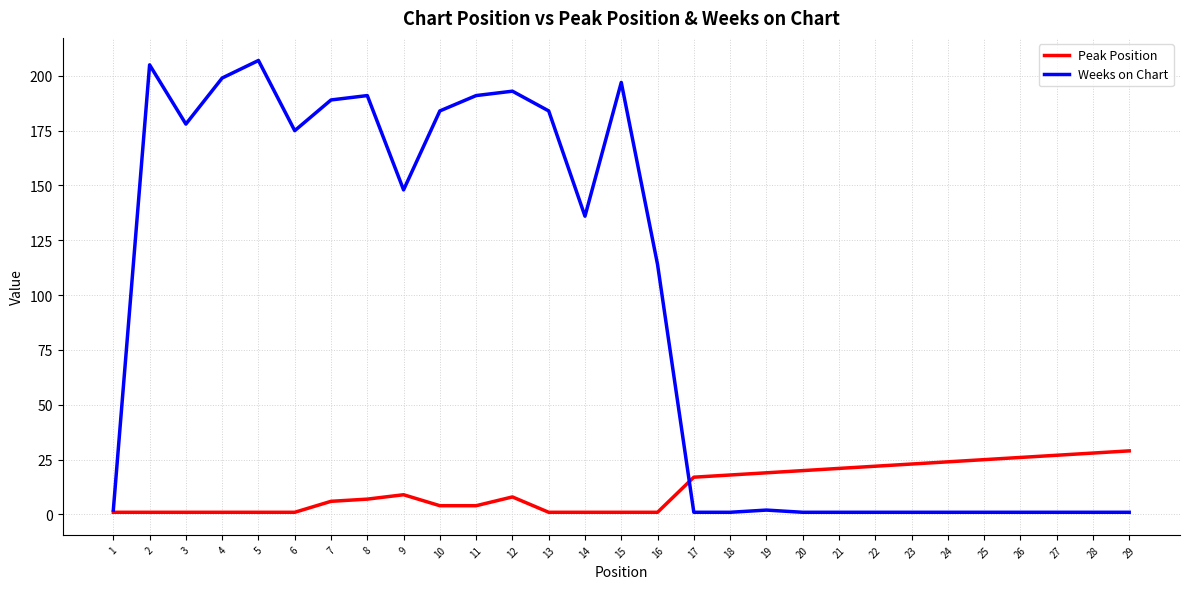

True or false: Weeks on Chart and Peak Position intersect in this chart.

True